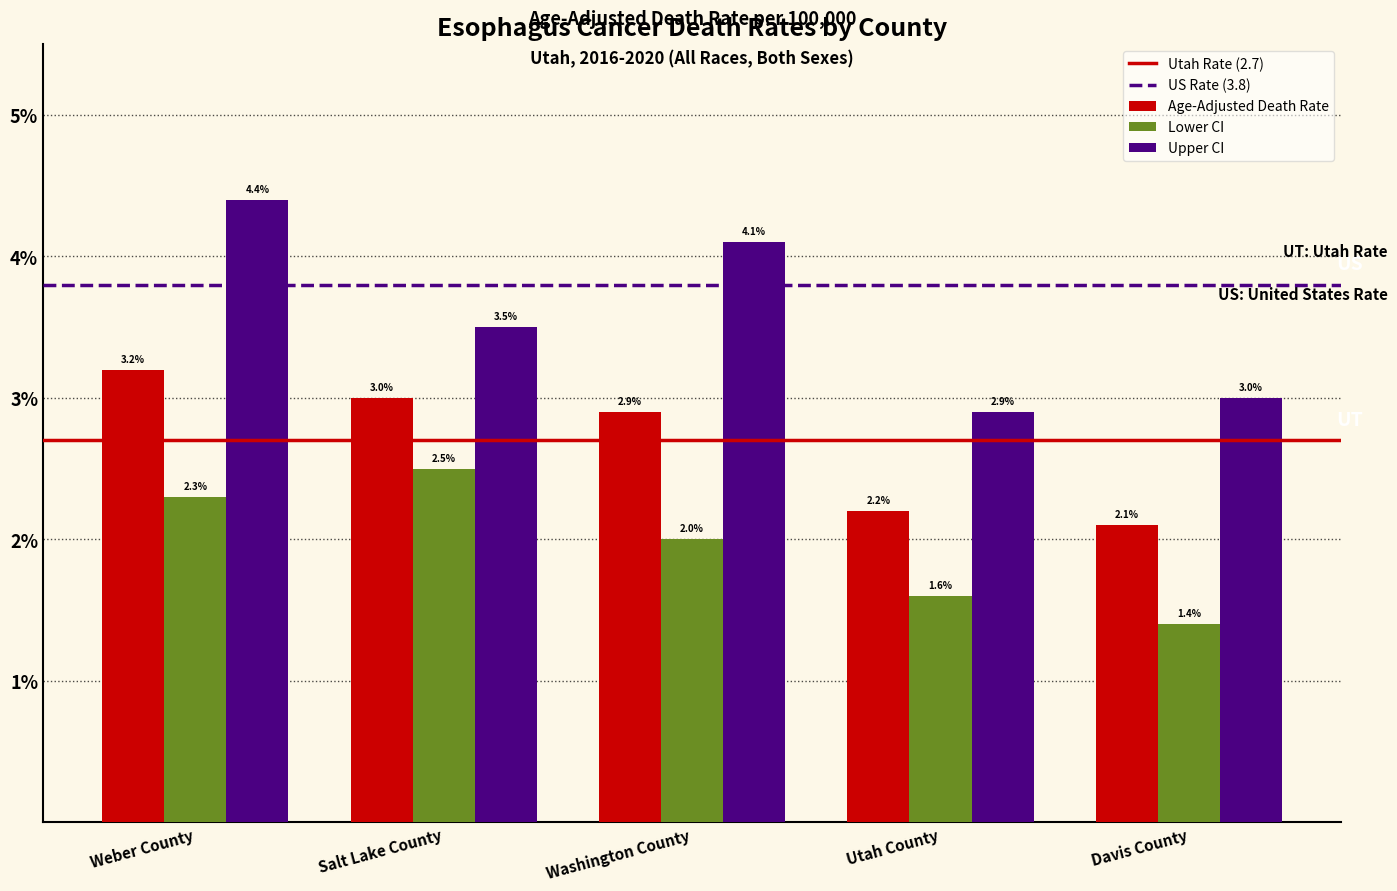

Reading left to right, list all the values displayed in this chart.

Age-Adjusted Death Rate: Weber County=3.2	Salt Lake County=3.0	Washington County=2.9	Utah County=2.2	Davis County=2.1
Lower CI: Weber County=2.3	Salt Lake County=2.5	Washington County=2.0	Utah County=1.6	Davis County=1.4
Upper CI: Weber County=4.4	Salt Lake County=3.5	Washington County=4.1	Utah County=2.9	Davis County=3.0